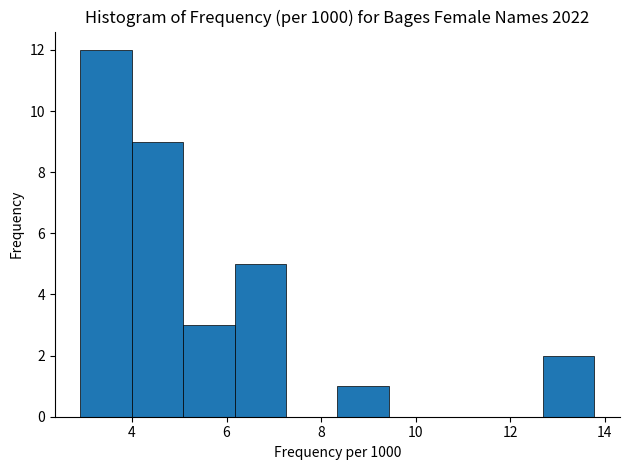

Over which range of the x-axis is the bar tallest?

3.0 to 4.0